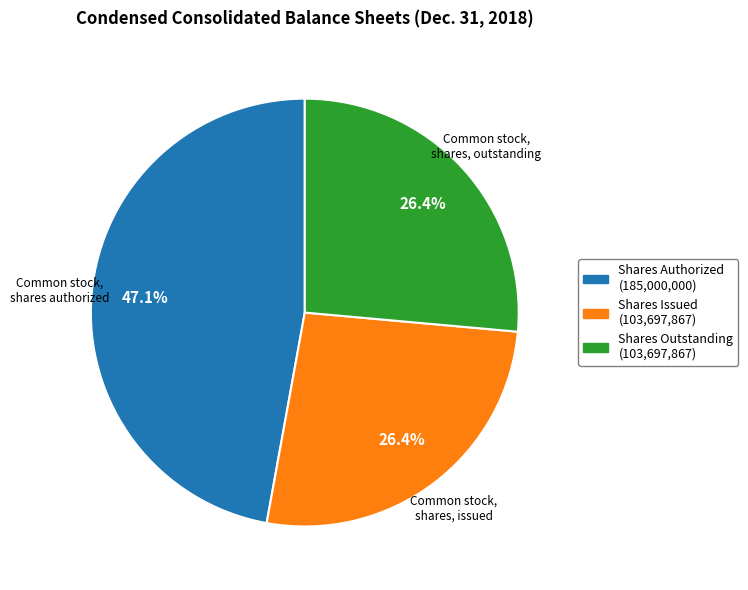

Is there a majority slice in this chart?

No